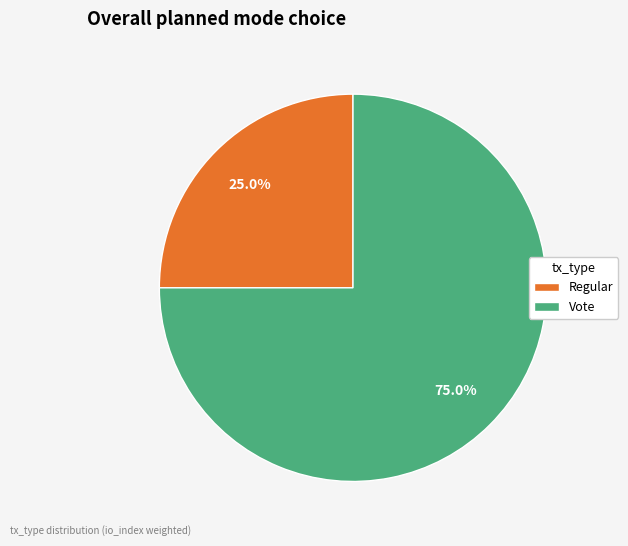

Which category has the smallest portion of the pie?

Regular